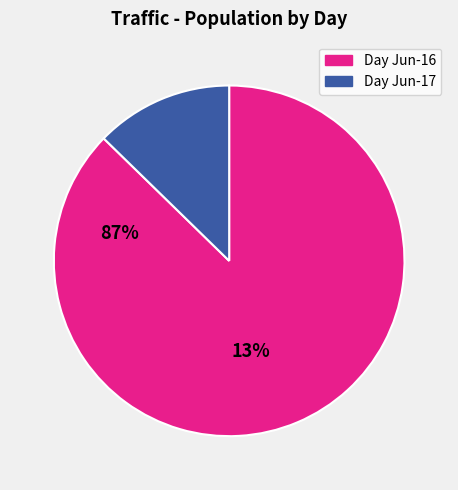

Is there a majority slice in this chart?

Yes